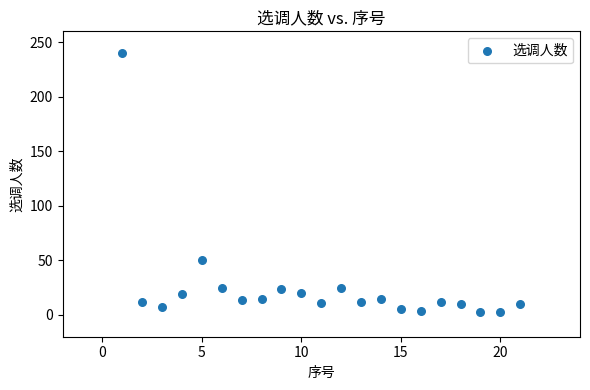

What is the range of Y values (max minus min)?

237